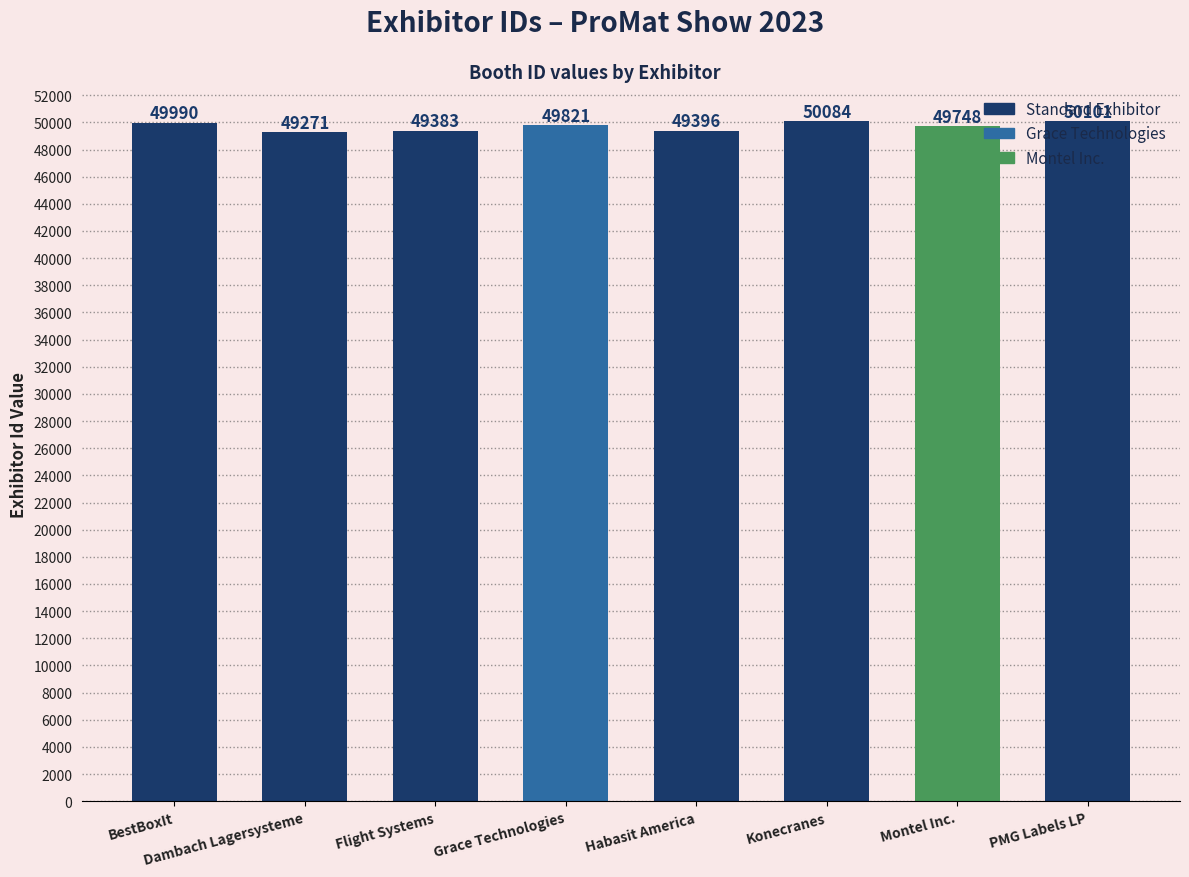

What position from the left is PMG Labels LP?

8